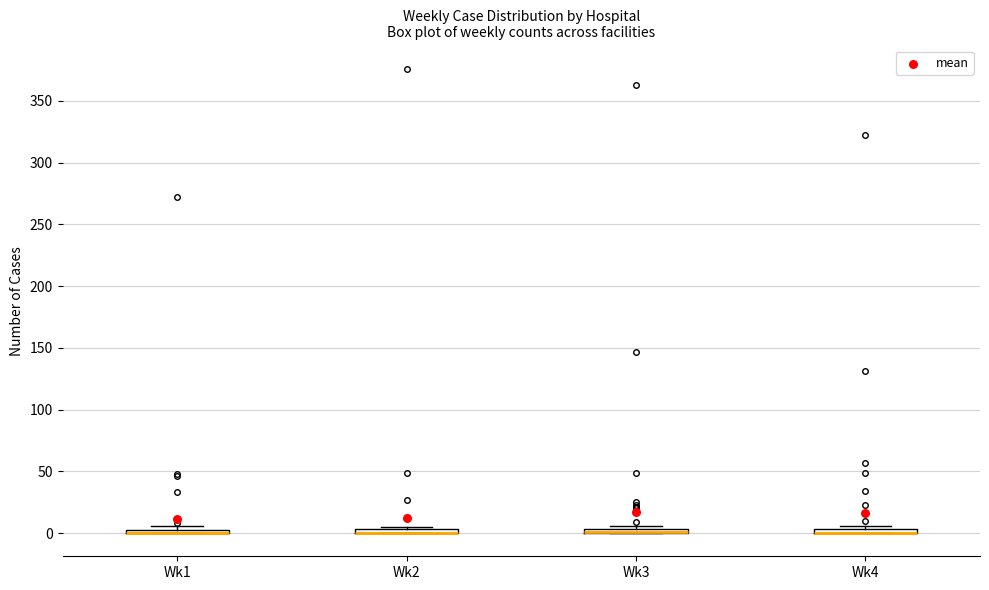

Where is the lower edge of the box for Wk2 on the y-axis? The values are not printed on the chart, so give them approximately, as read against the axis.

0